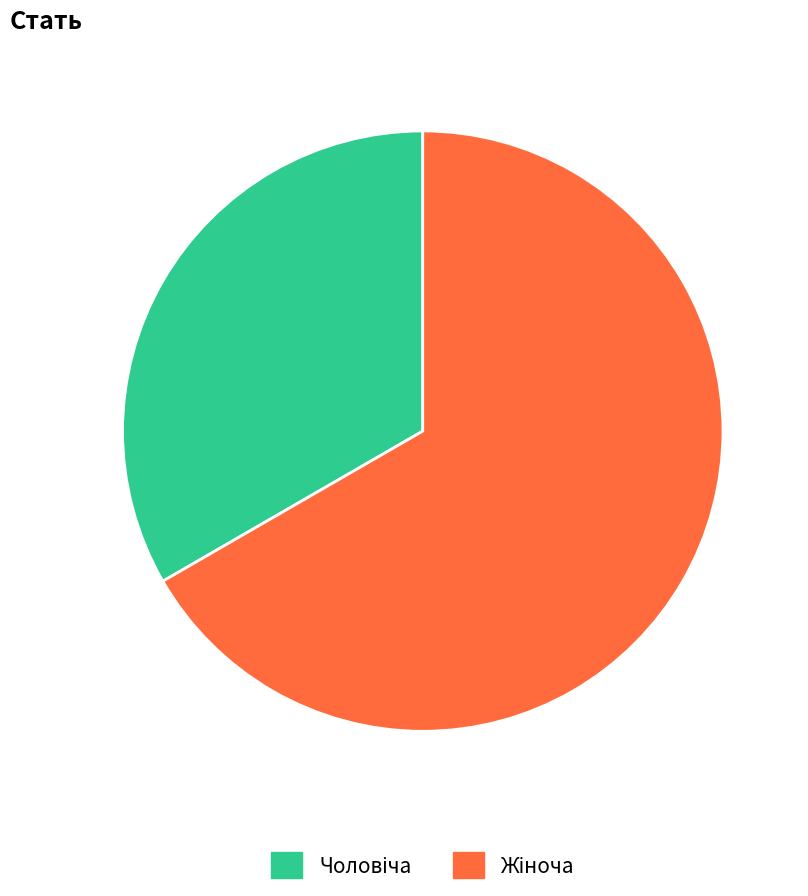

To the nearest percent, what is the average slice percentage?

50%